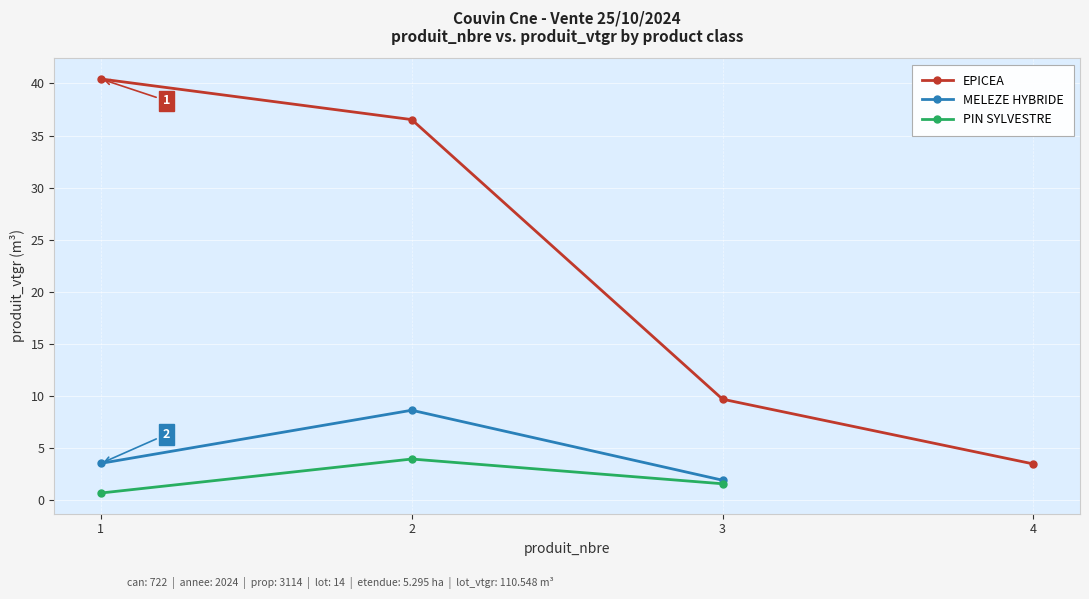

What is the label of the 9th point from the right?

EPICEA-2